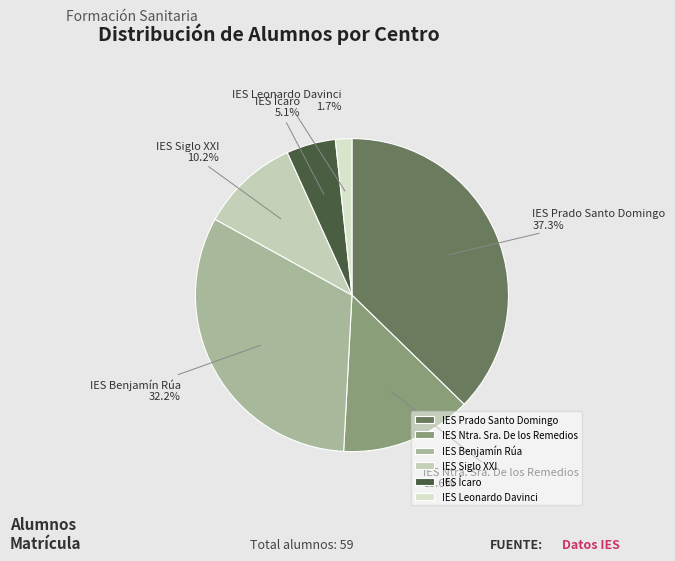

Approximately how many times larger is the value at IES Ícaro compared to IES Leonardo Davinci?

3.0